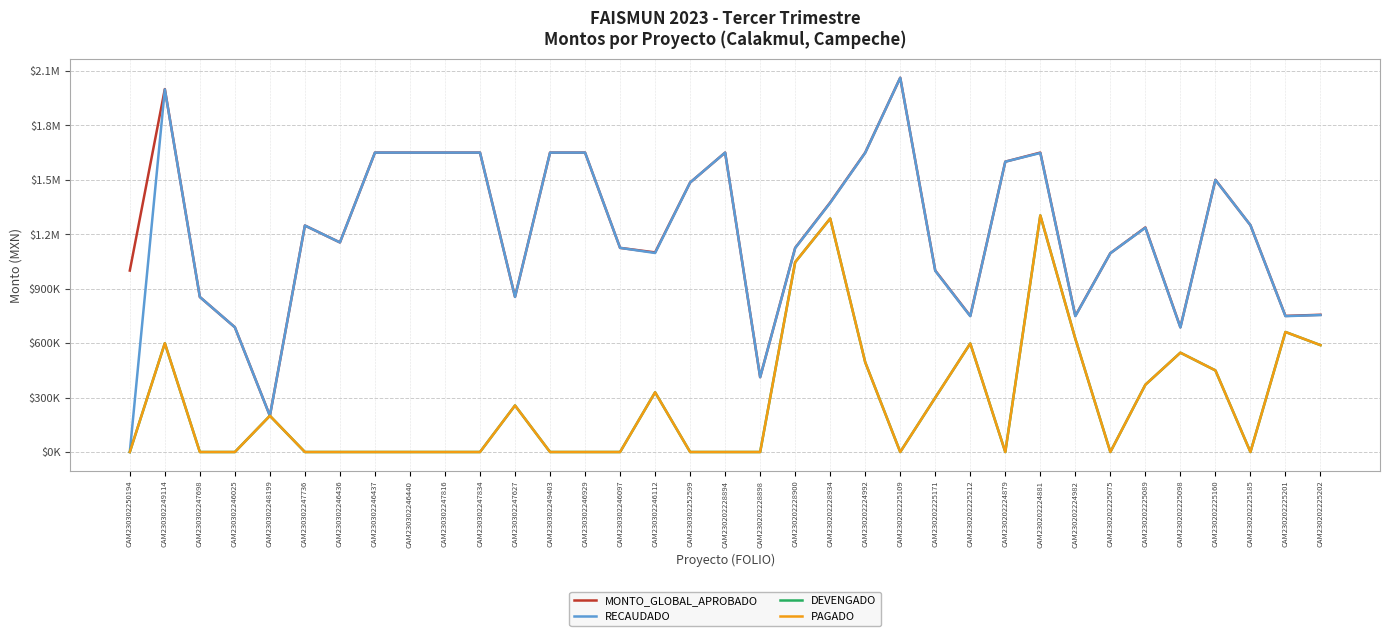

Is this an area chart (filled region under the line)?

No